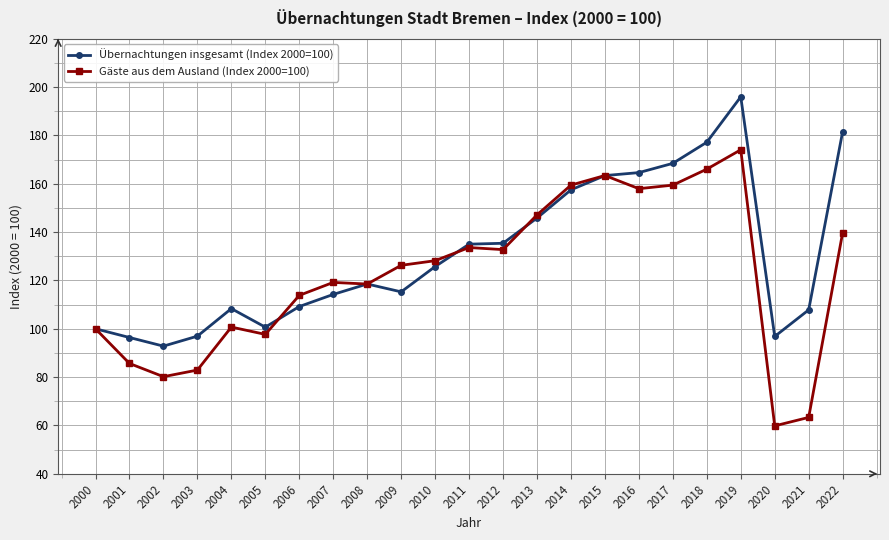

What is the sum of all Gäste aus dem Ausland (Index 2000=100) values?

2809.9